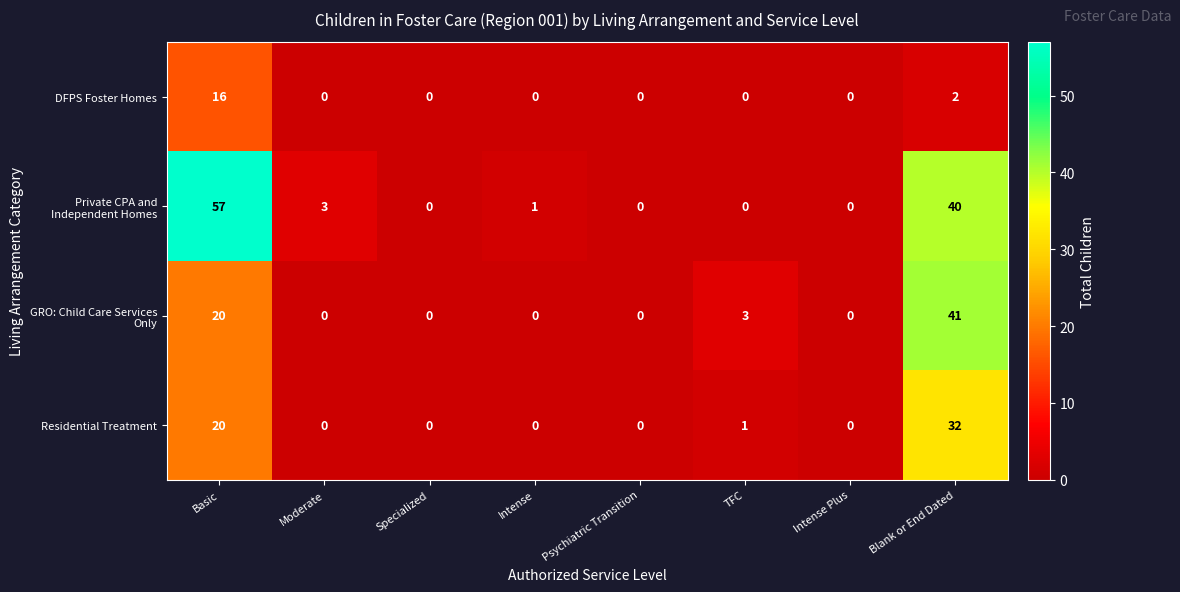

Is it true that Residential Treatment equals 0 at Moderate?

True